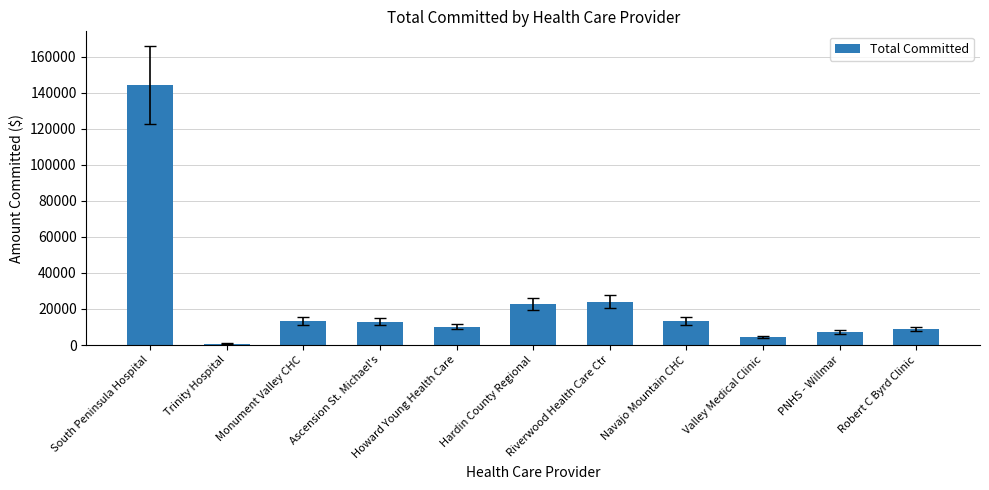

What is the average value?

23802.9